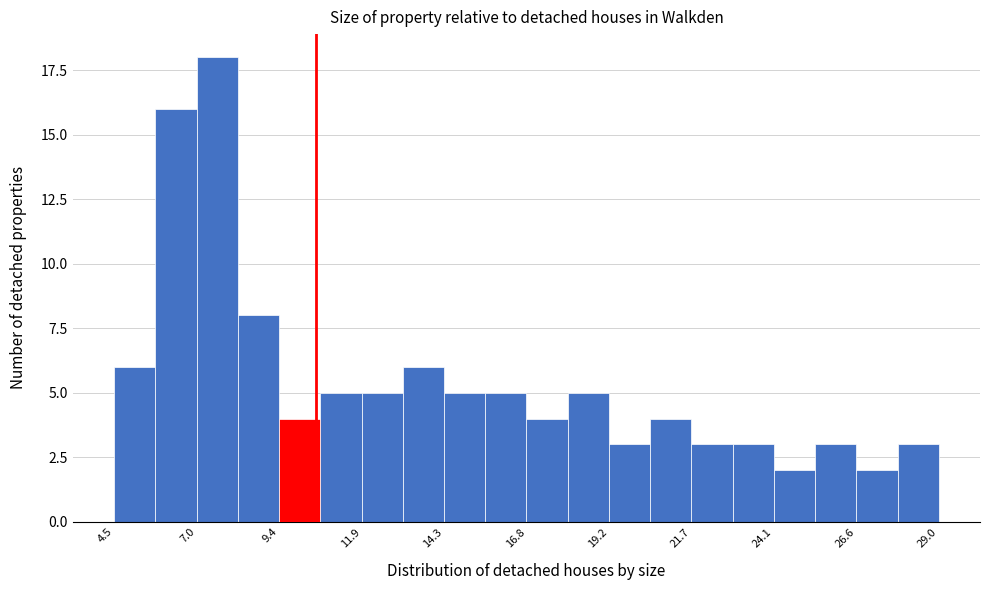

Around what value on the x-axis is the tallest bar? Give the approximate position of its centre, as read against the axis.

7.5